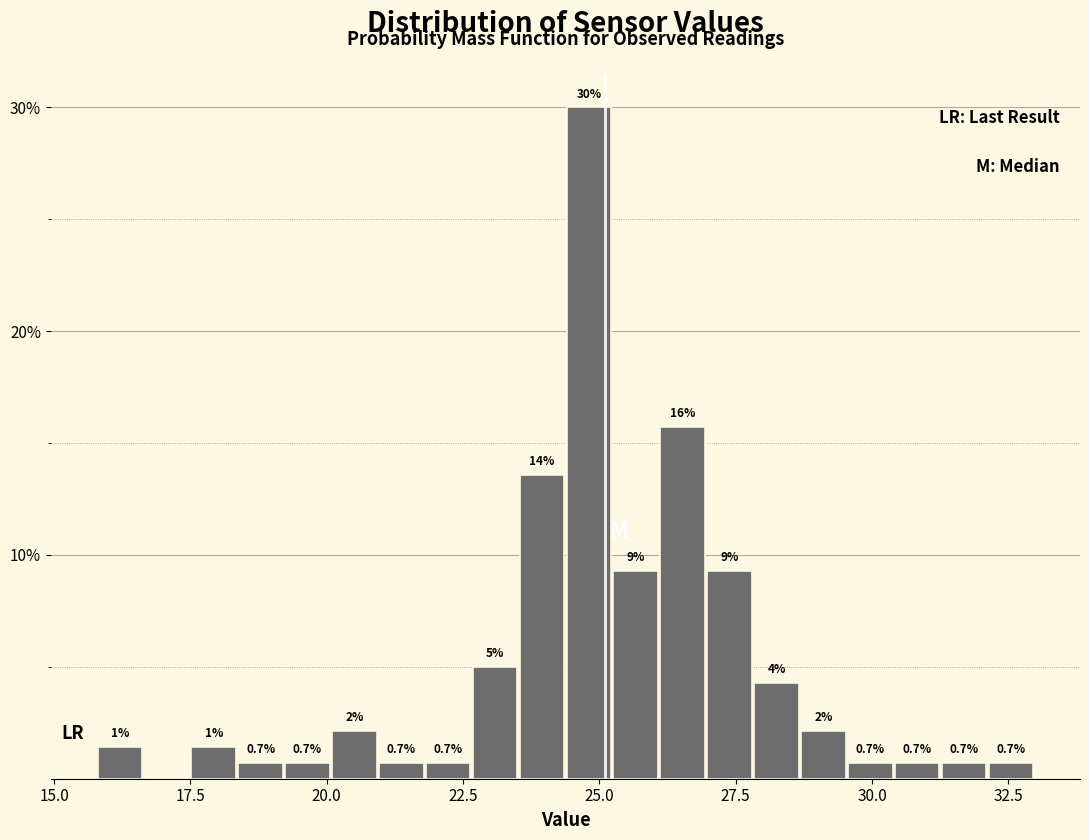

Read against the x-axis, roughly where is the centre of the tallest bar?

25.0